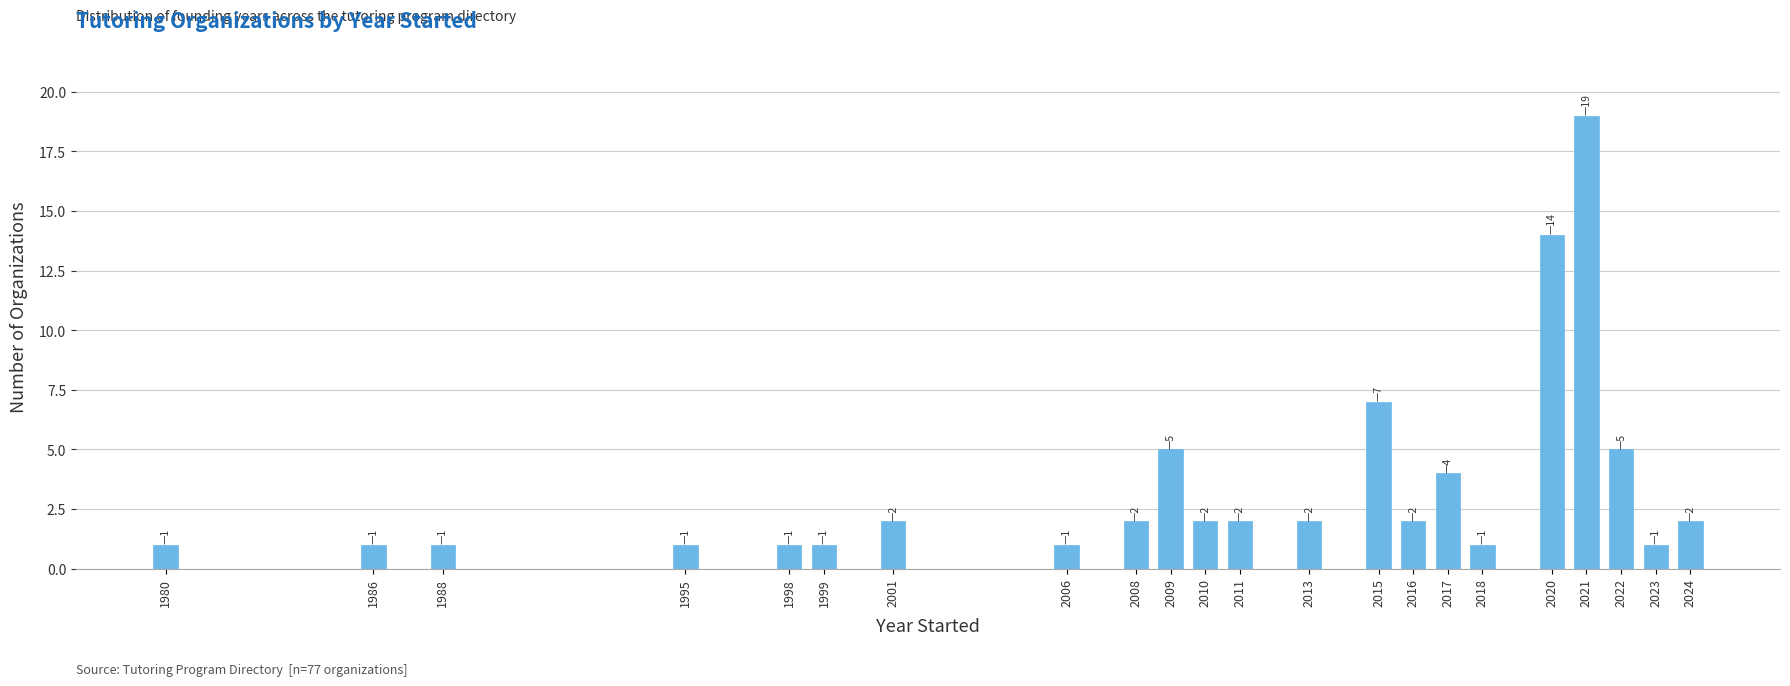

Reading right to left, transcribe all the data shown in this chart.

2024=2	2023=1	2022=5	2021=19	2020=14	2018=1	2017=4	2016=2	2015=7	2013=2	2011=2	2010=2	2009=5	2008=2	2006=1	2001=2	1999=1	1998=1	1995=1	1988=1	1986=1	1980=1